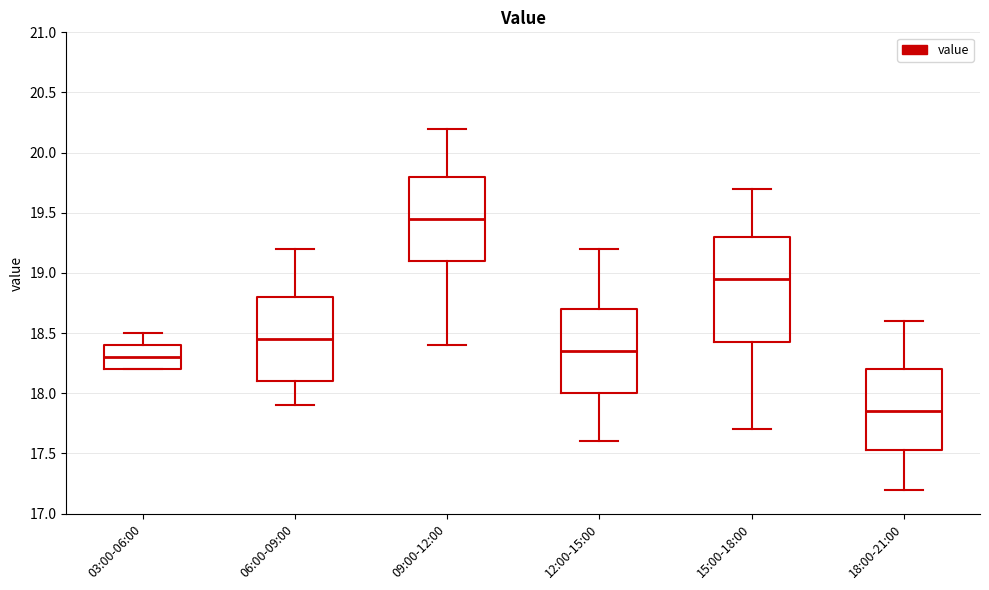

Where is the upper edge of the box for 09:00-12:00 on the y-axis? The values are not printed on the chart, so give them approximately, as read against the axis.

19.80